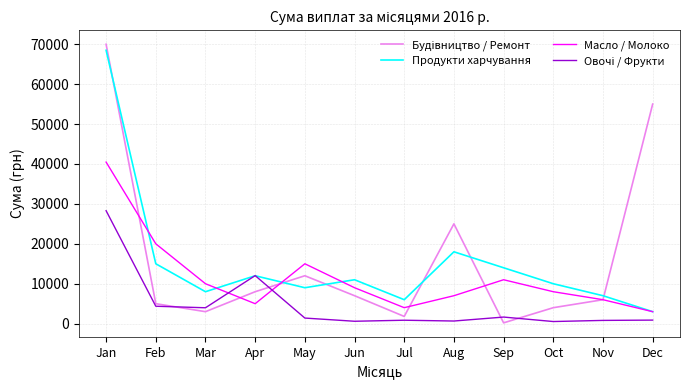

At which category is the sum across all series the highest?

Jan